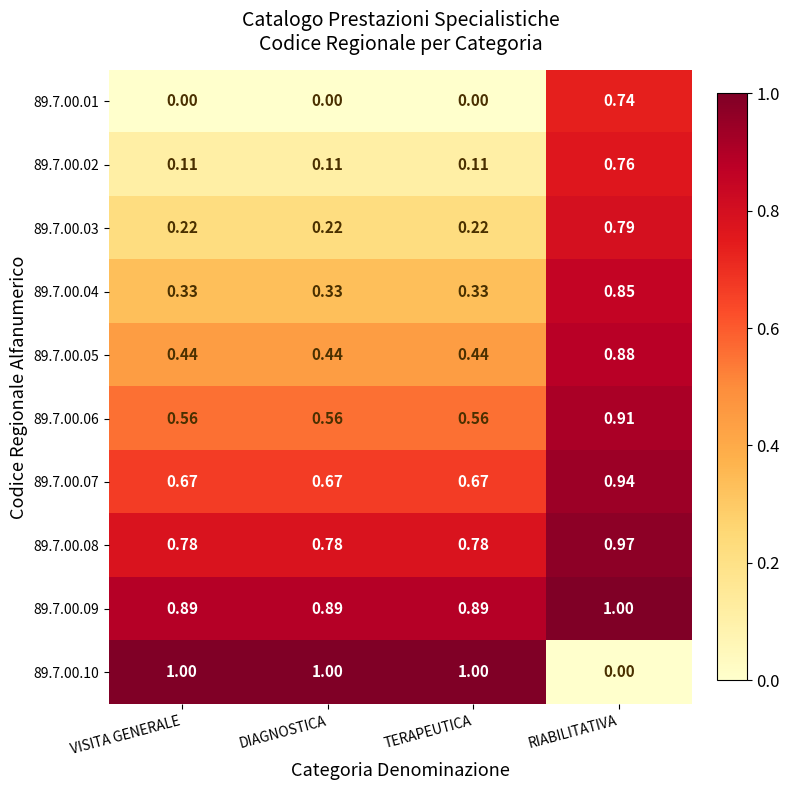

At which category is the sum across all series the highest?

RIABILITATIVA